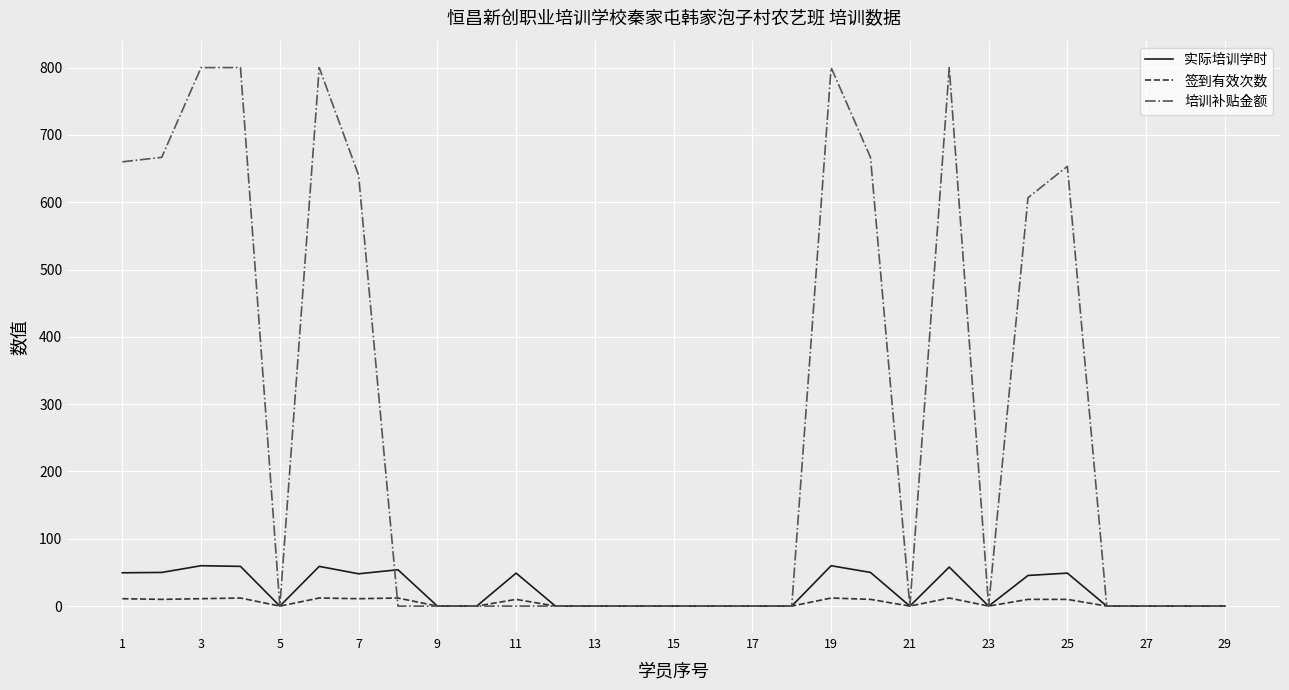

Rank the series by their maximum value, from lowest to highest.

签到有效次数, 实际培训学时, 培训补贴金额